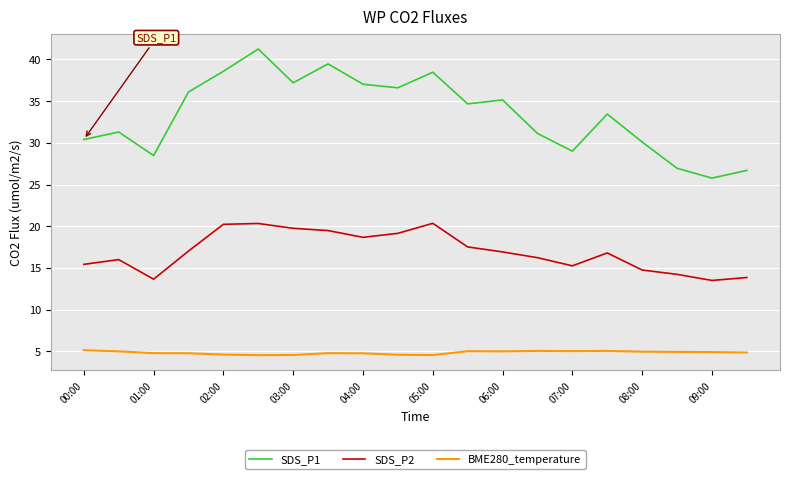

How many lines are shown in the chart?

3